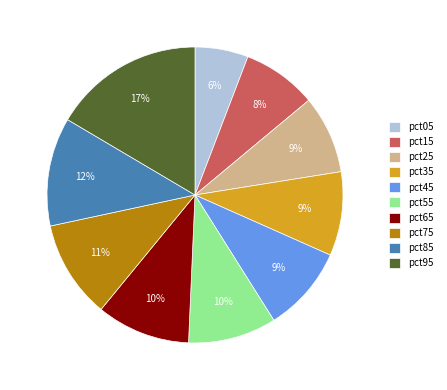

What percentage is the pct75 slice, to the nearest percent?

11%